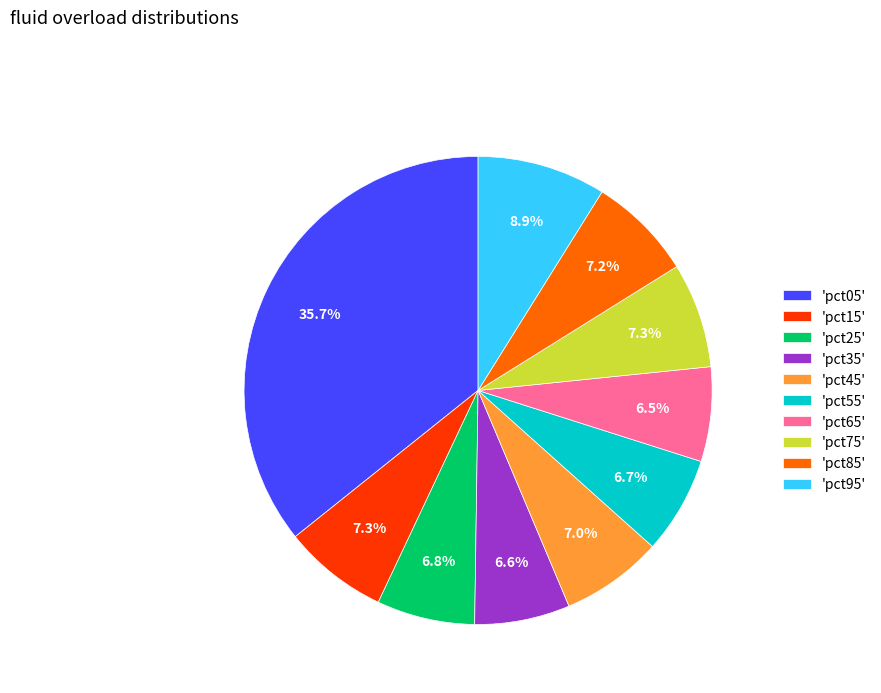

Count the number of slices in the pie.

10